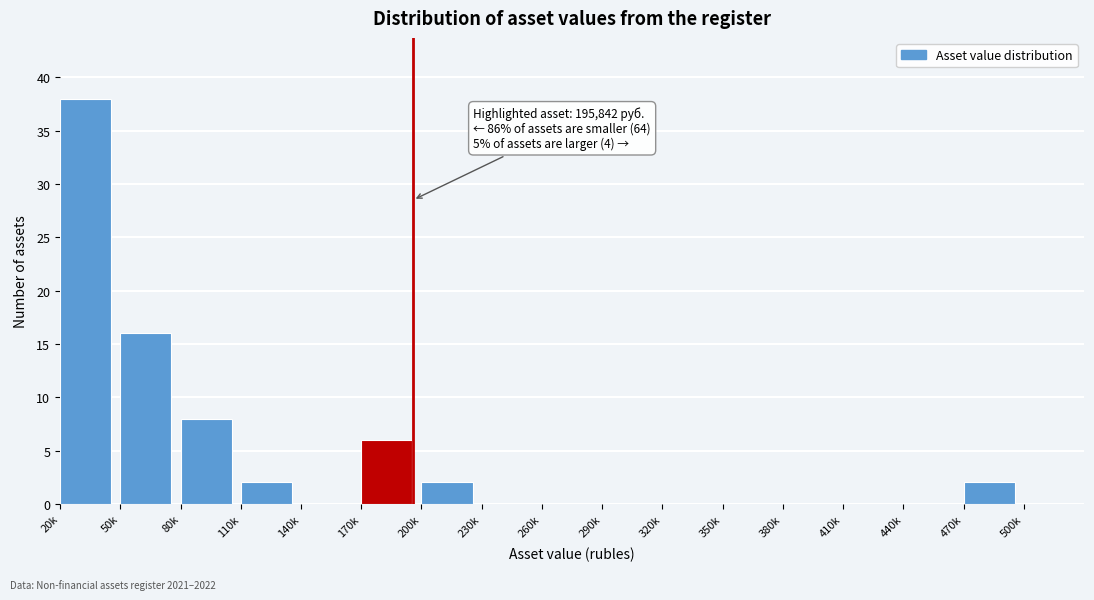

Reading left to right, what are all the values shown in this chart?

20k=38	50k=16	80k=8	110k=2	140k=0	170k=6	200k=2	230k=0	260k=0	290k=0	320k=0	350k=0	380k=0	410k=0	440k=0	470k=2	500k=0